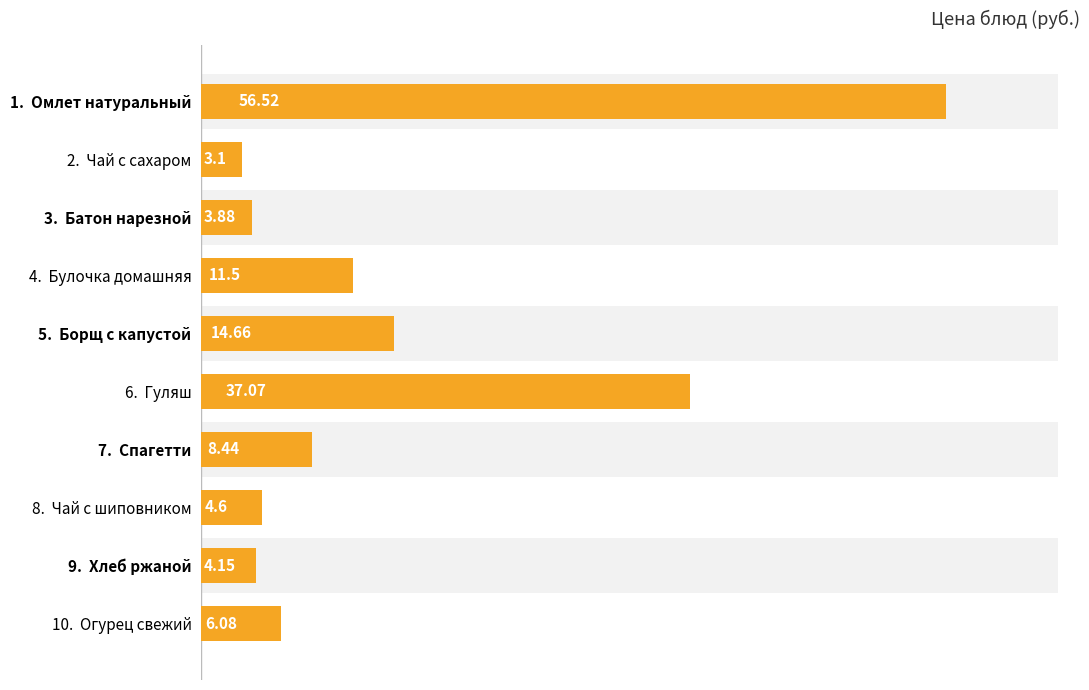

What is the smallest value displayed?

3.1